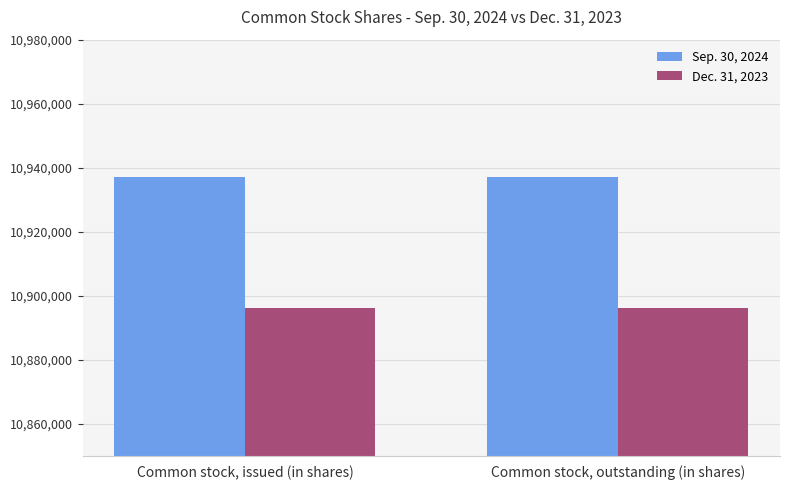

Rank the series by their average value, from highest to lowest.

Sep. 30, 2024, Dec. 31, 2023